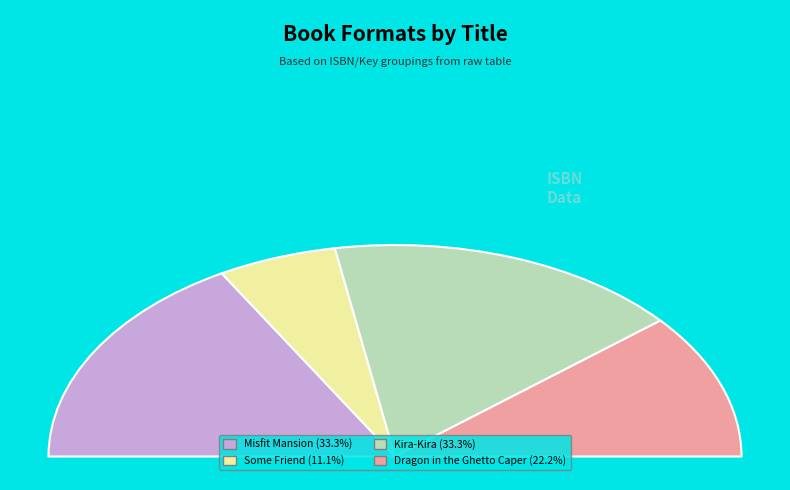

True or false: Some Friend (18875446) accounts for 11% of the total.

True